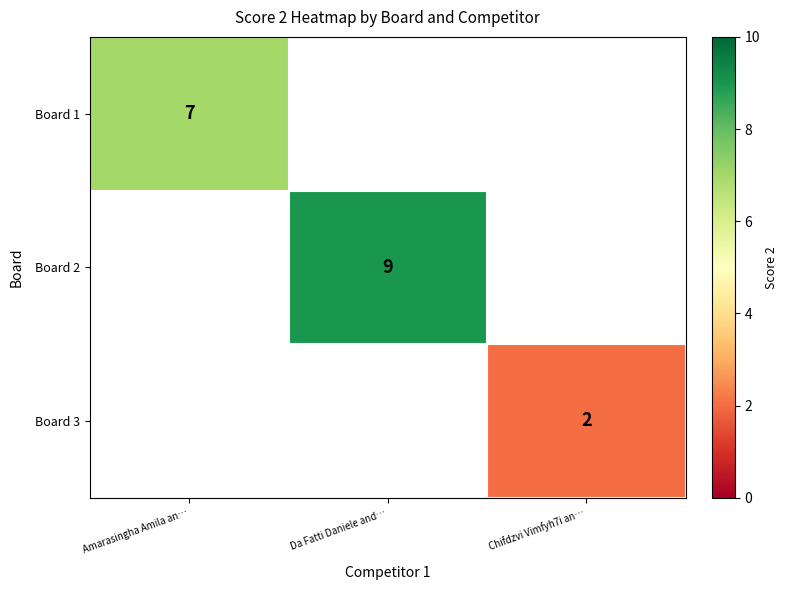

How many distinct data groups are displayed?

3